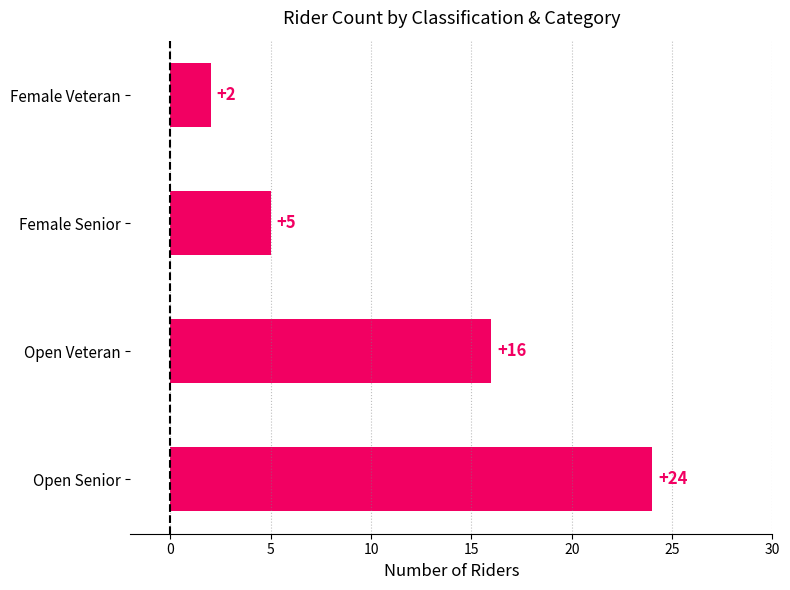

Rank the categories by value from highest to lowest.

Open Senior, Open Veteran, Female Senior, Female Veteran